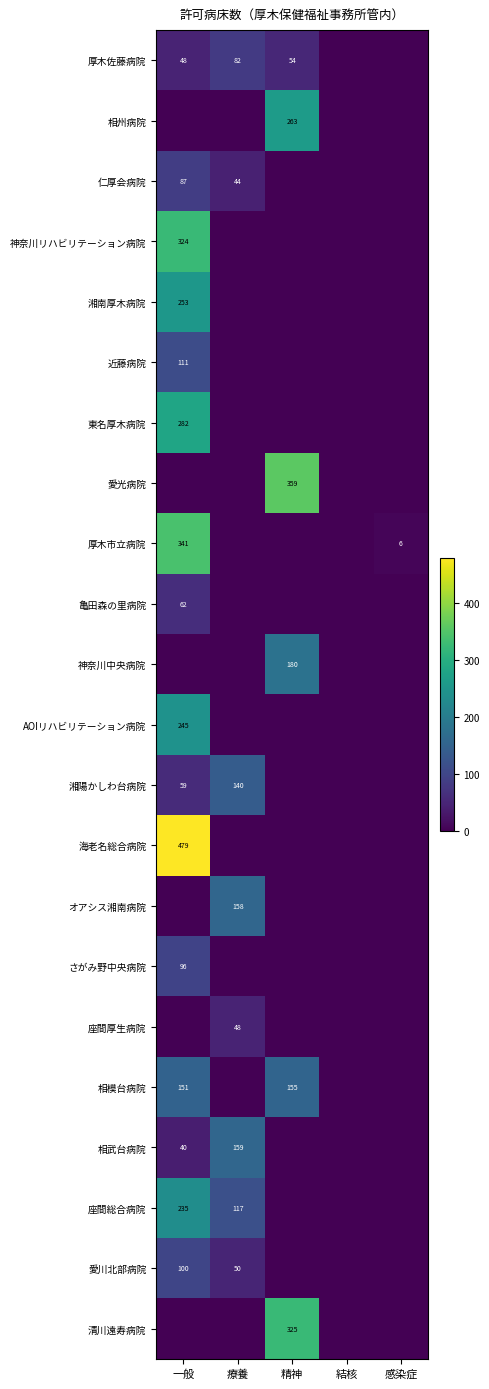

At how many categories does at least one series exceed 106?

3